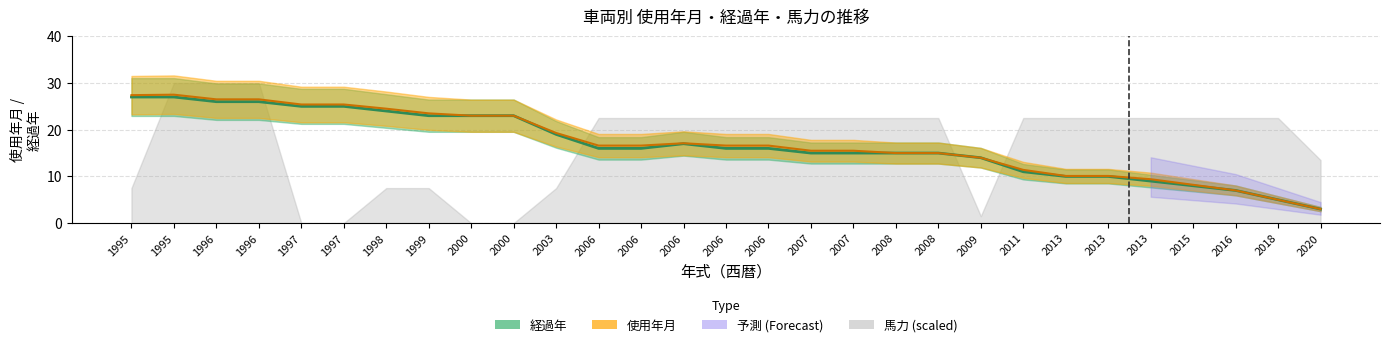

The 使用年月 (mean) series shows 15.5 at 2007. True or false?

True